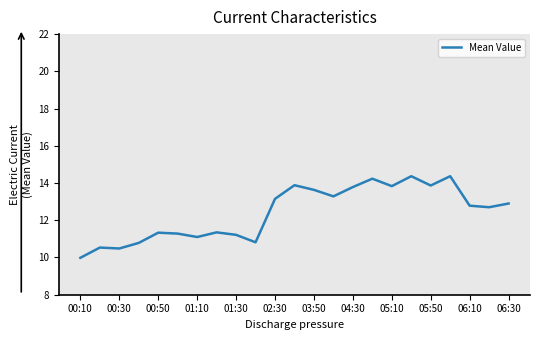

What is the difference between the maximum and minimum values?

4.4